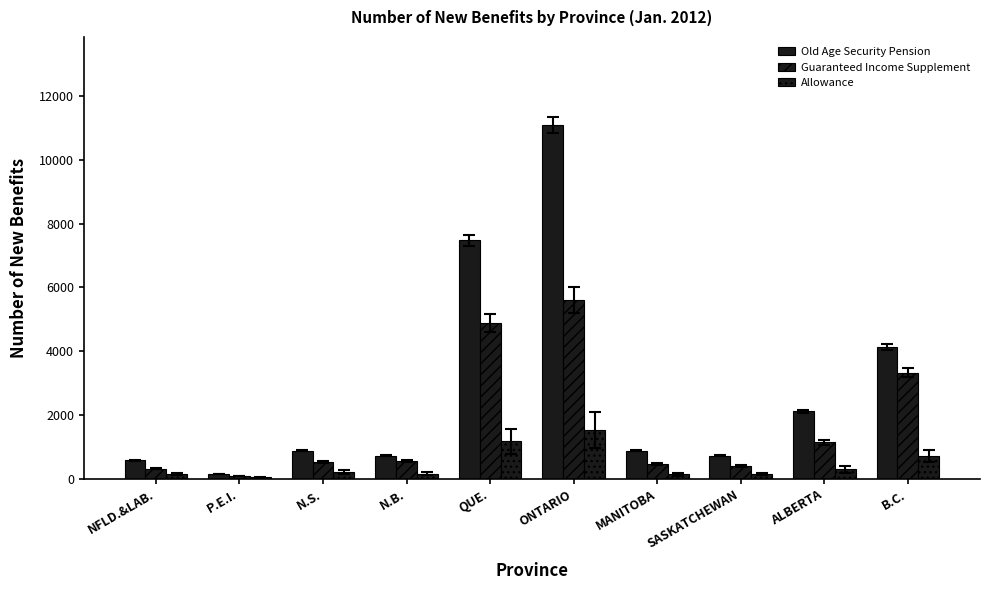

What is the difference between the second highest and minimum values in the Allowance series?

1129